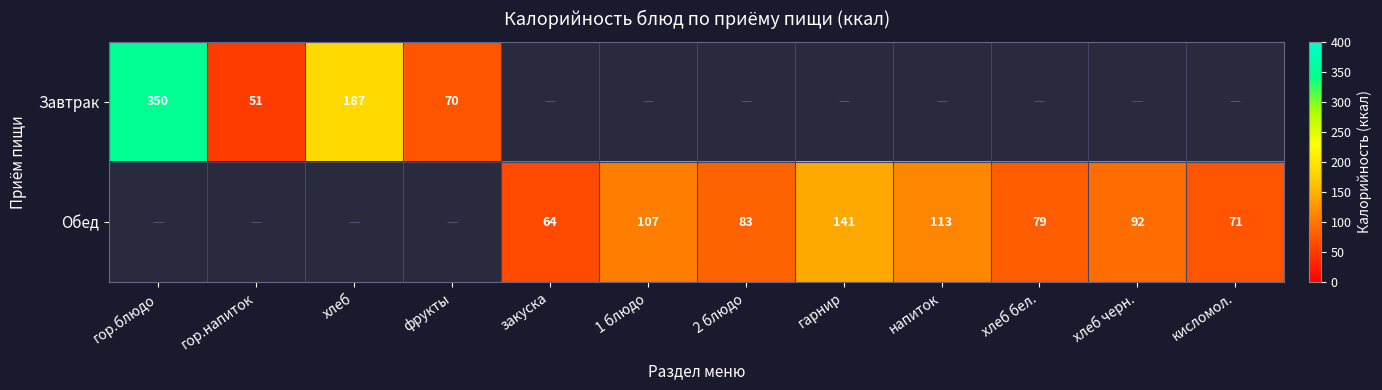

What is the difference between the Обед values at хлеб бел. and кисломол.?

8